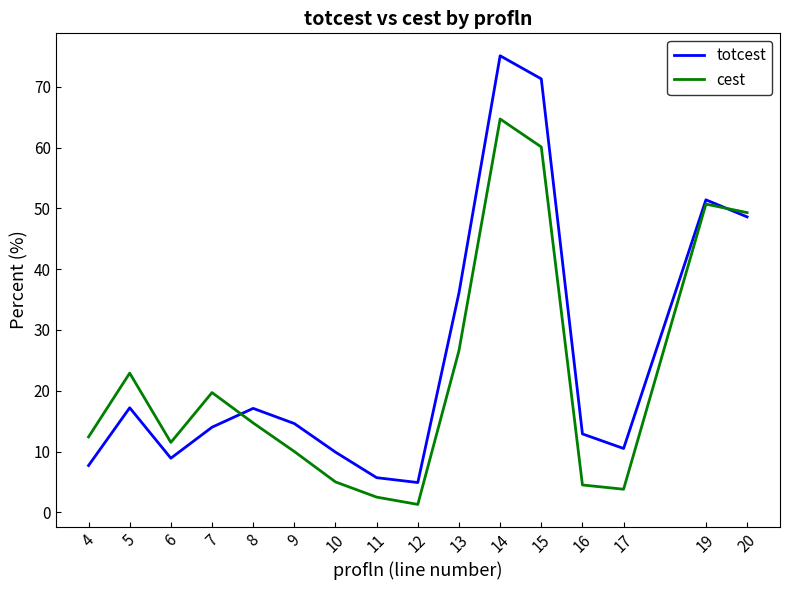

What is the greatest value displayed?

75.1